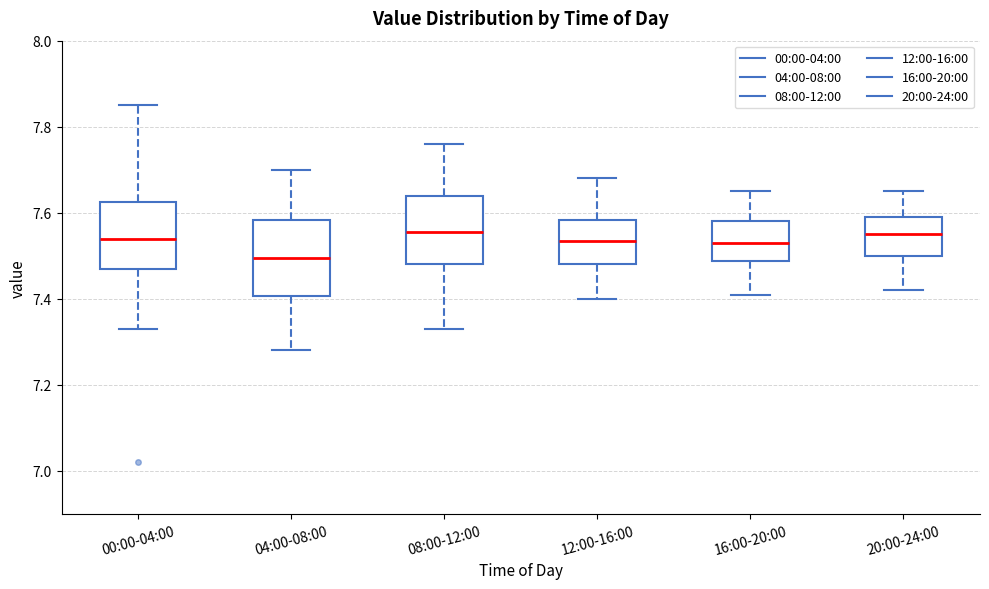

Where does the lower whisker of the box for 12:00-16:00 end on the y-axis? The values are not printed on the chart, so give them approximately, as read against the axis.

7.40